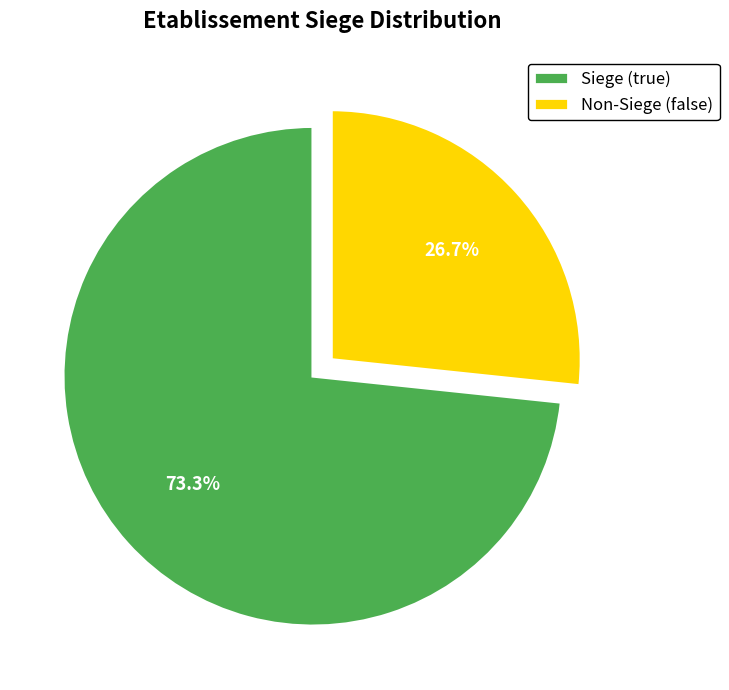

Count the number of slices in the pie.

2